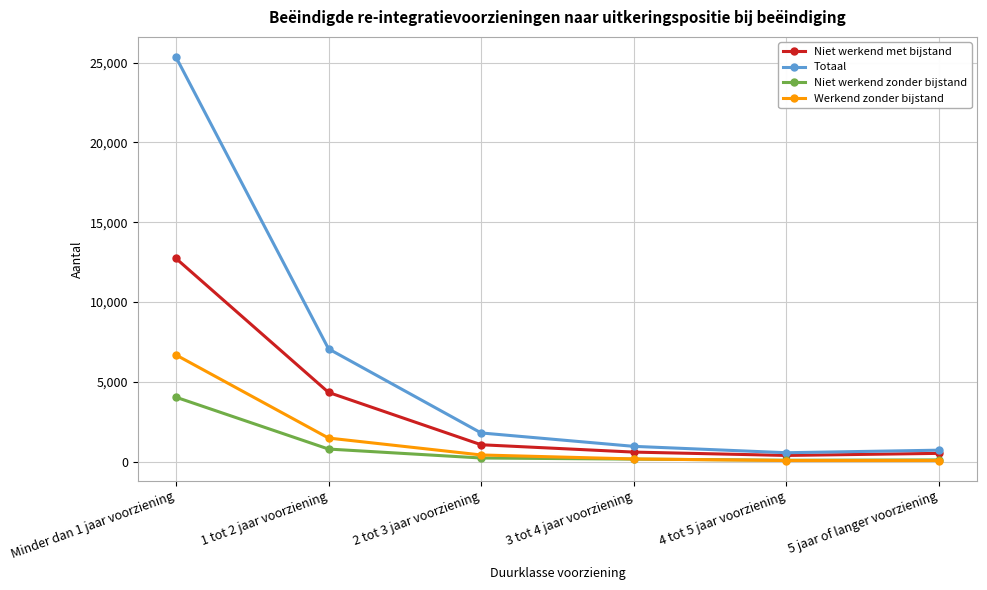

Which series has the widest spread of values?

Totaal